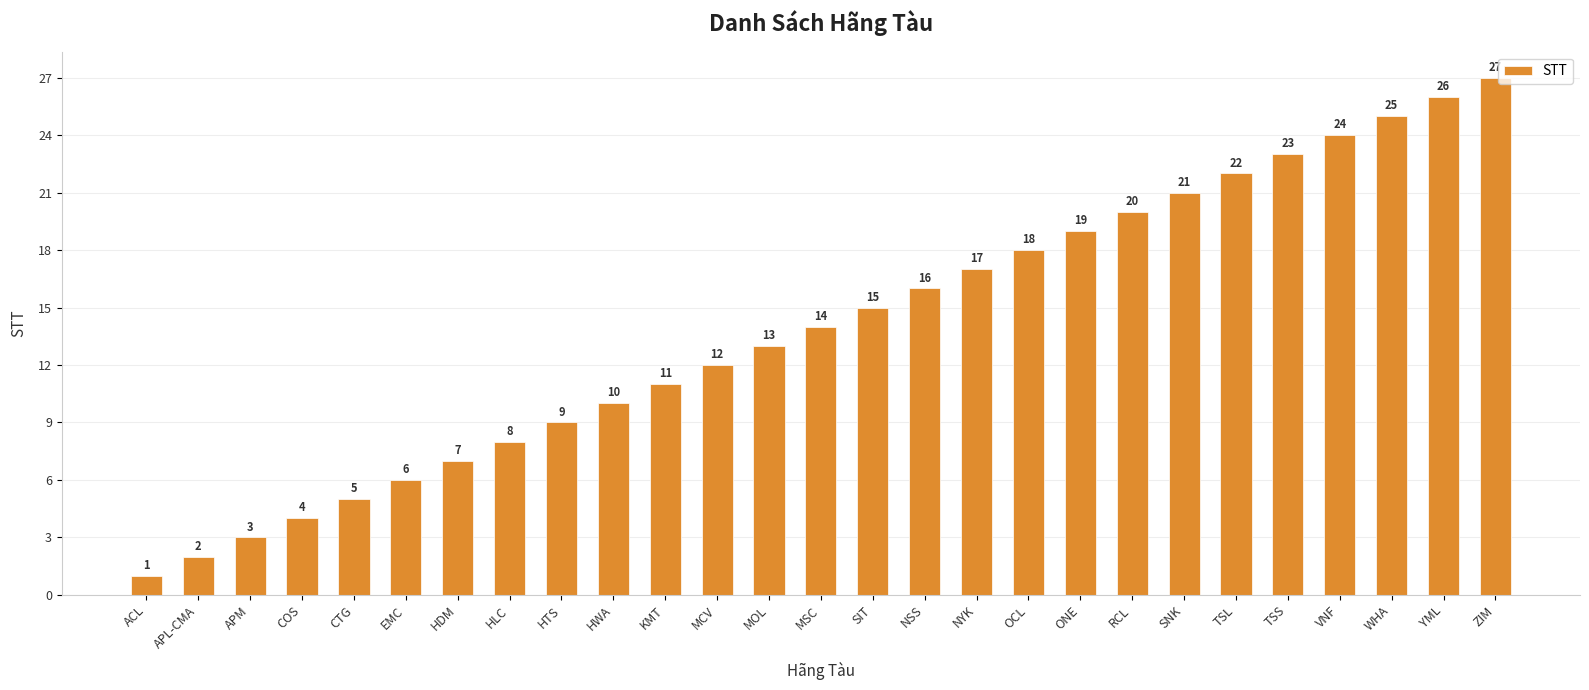

Reading right to left, what are all the values shown in this chart?

27	26	25	24	23	22	21	20	19	18	17	16	15	14	13	12	11	10	9	8	7	6	5	4	3	2	1